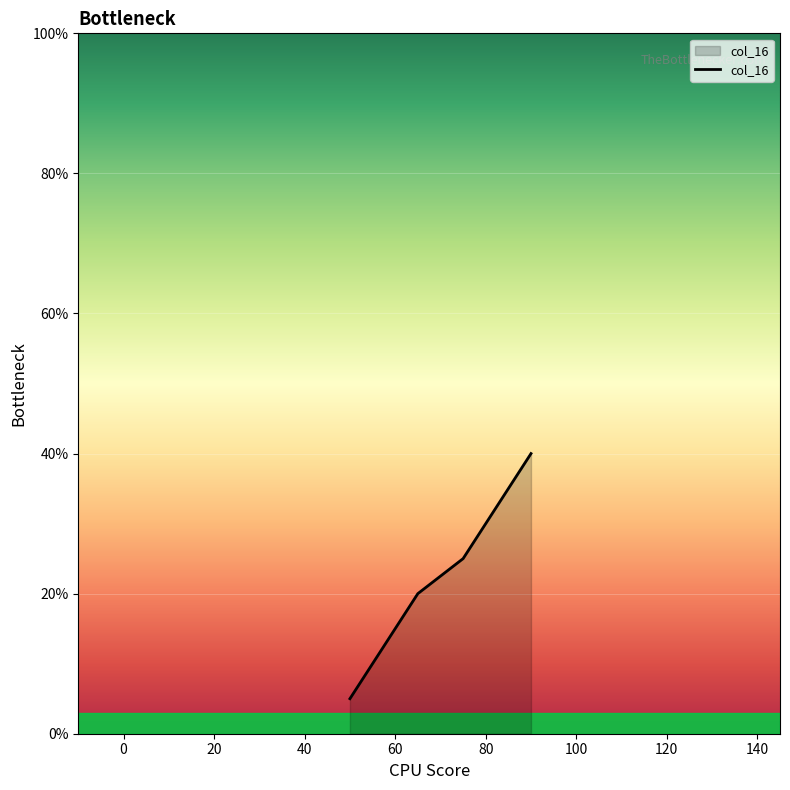

What is the greatest value displayed?

40